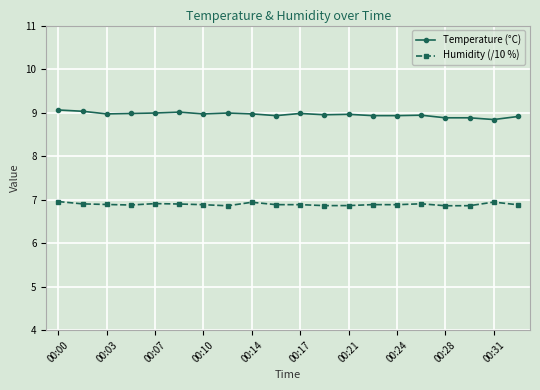

True or false: Temperature (°C) and Humidity (/10 %) intersect in this chart.

False